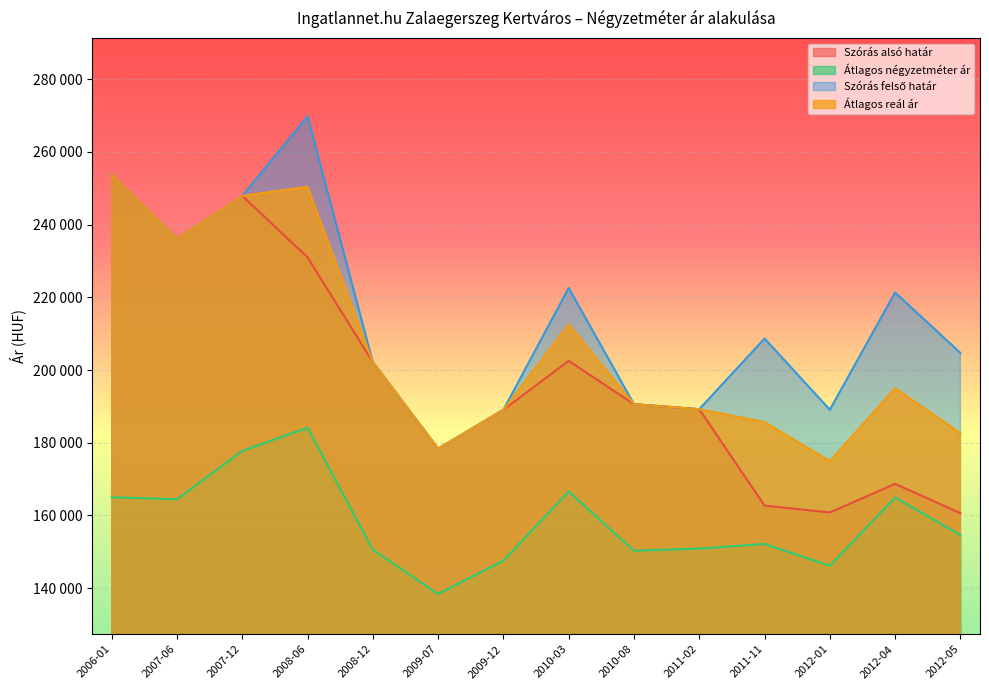

True or false: Átlagos négyzetméter ár has a value of 36563 at 2009-07.

False